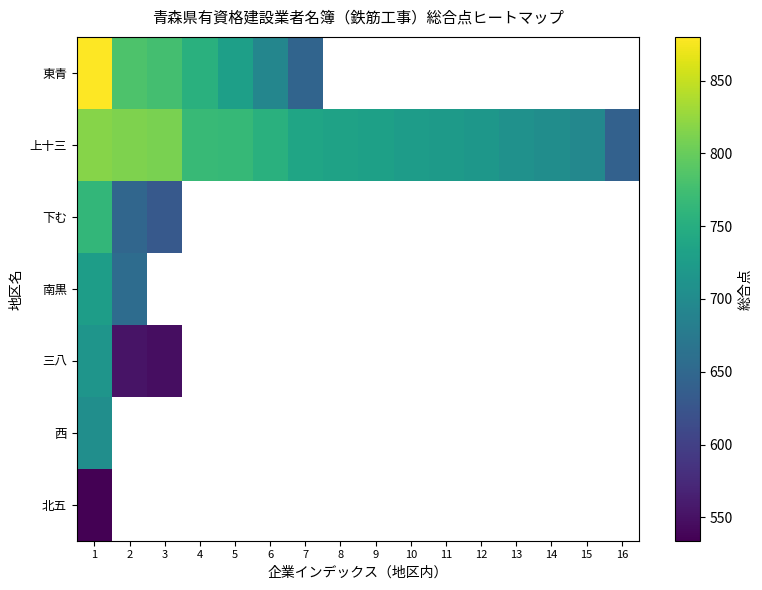

At which category does the chart reach its peak across all series?

1